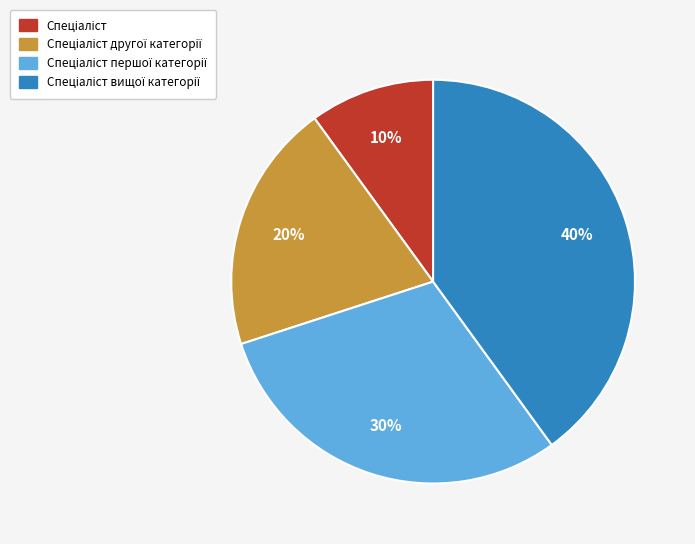

Is there a majority slice in this chart?

No